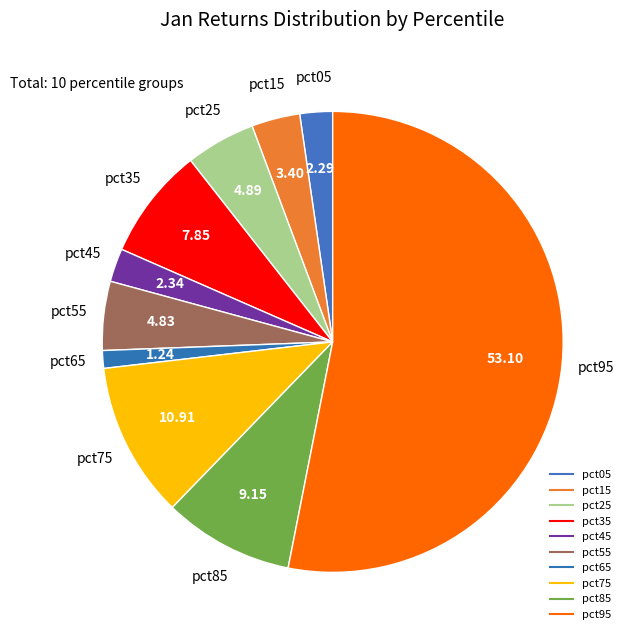

Count the number of slices in the pie.

10